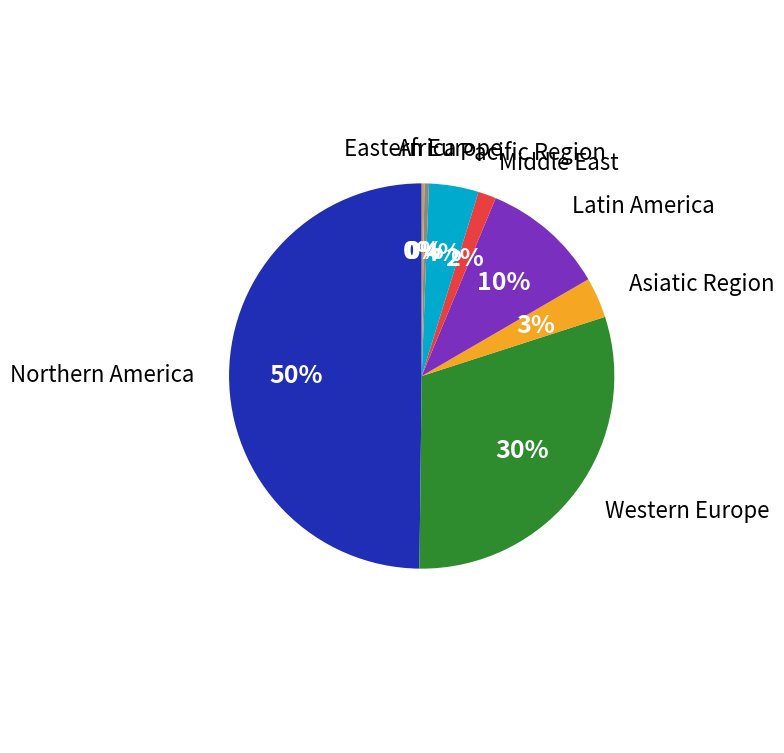

To the nearest percent, what is the average slice percentage?

12%